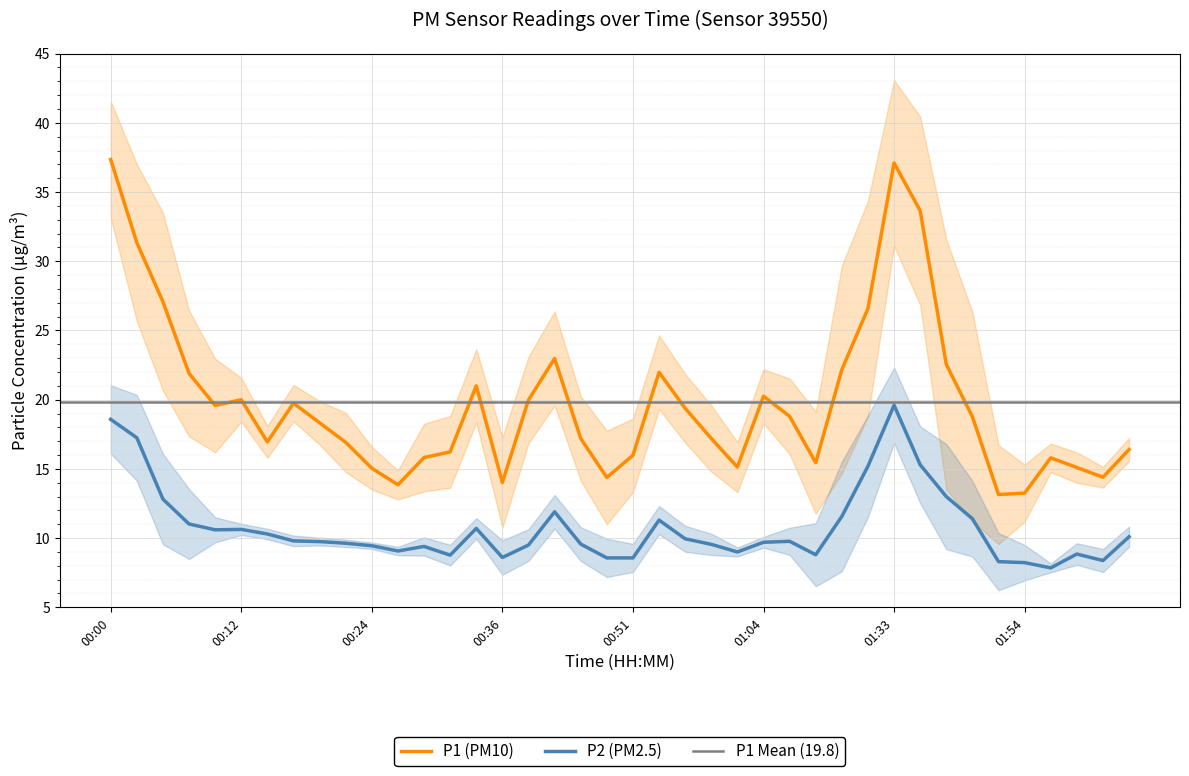

Rank the series by their maximum value, from lowest to highest.

P2, P1